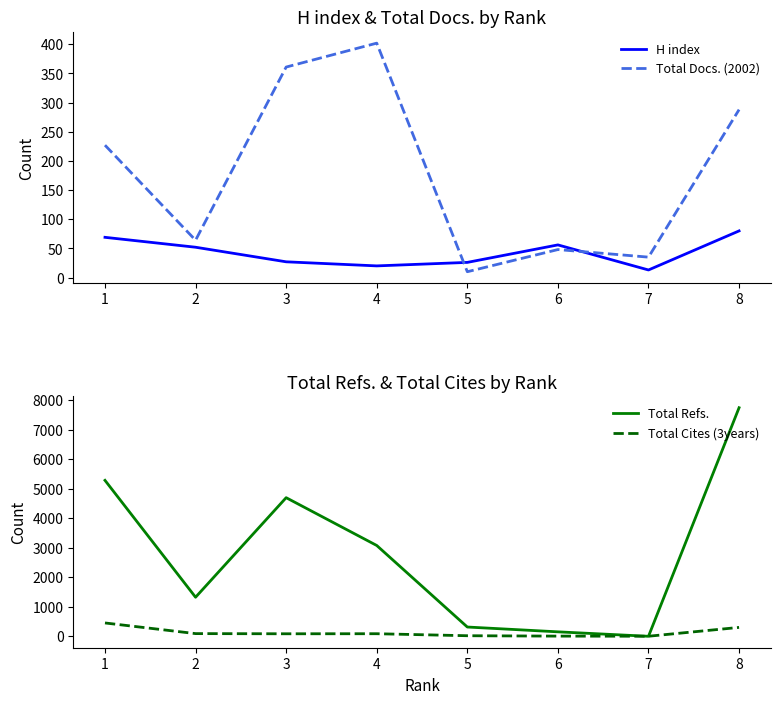

What are all the series names shown in the legend?

H index, Total Docs. (2002), Total Refs., Total Cites (3years)